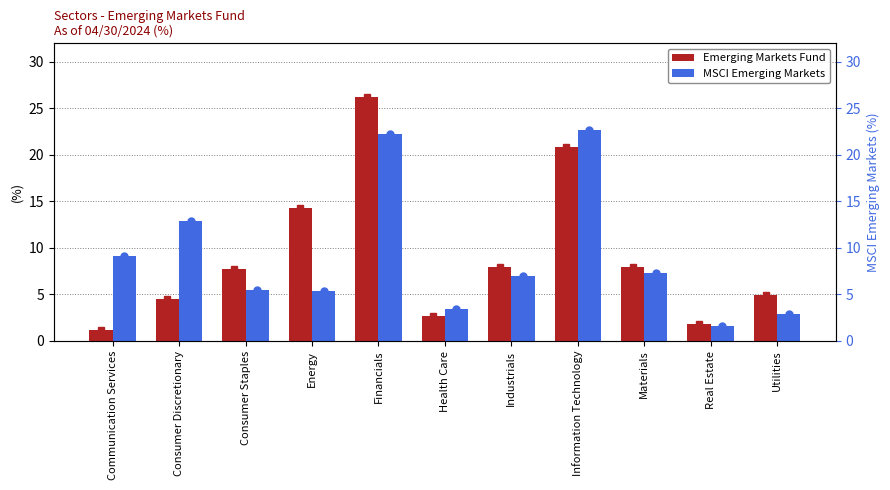

Rank the series by their maximum value, from lowest to highest.

MSCI Emerging Markets, Emerging Markets Fund